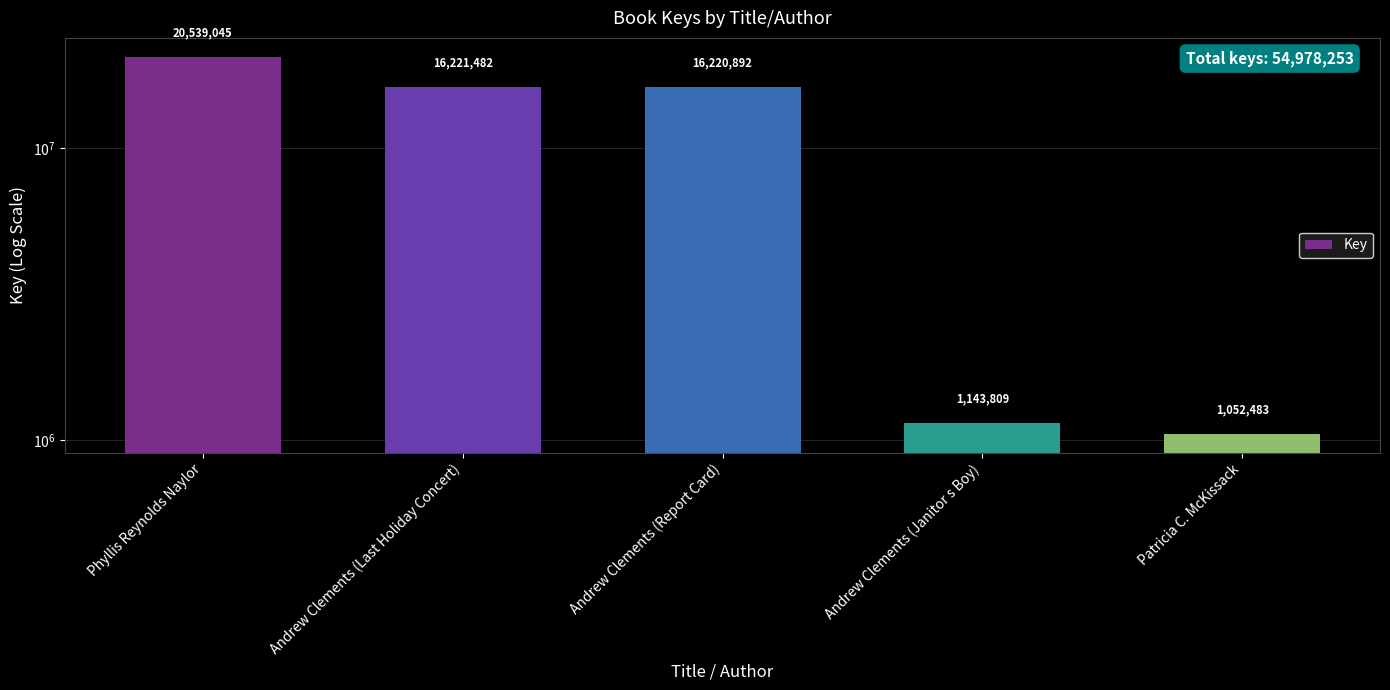

Which has a higher value, Andrew Clements (Report Card) or Phyllis Reynolds Naylor?

Phyllis Reynolds Naylor